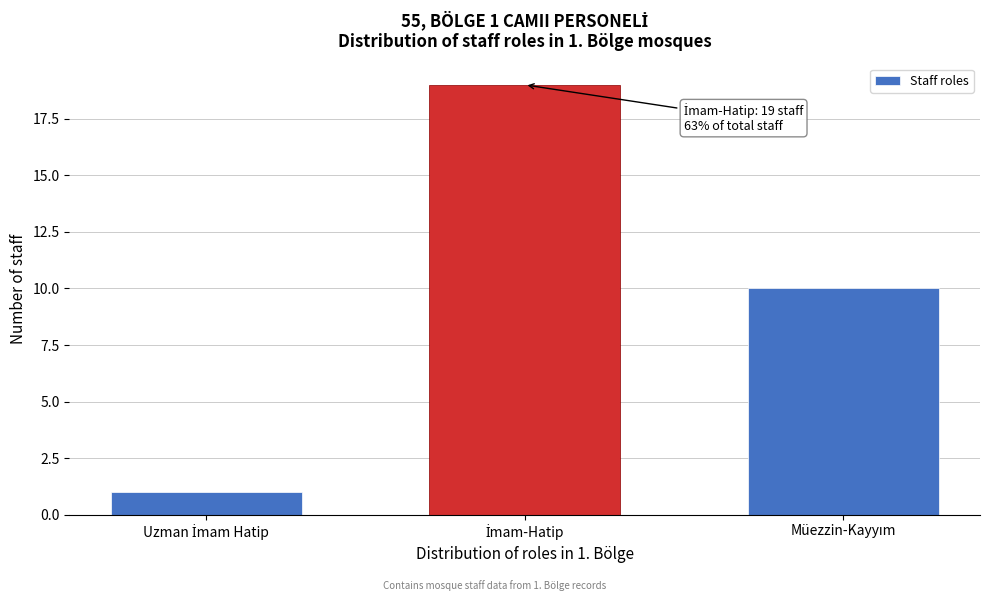

Reading left to right, extract all data points from this chart.

1	19	10